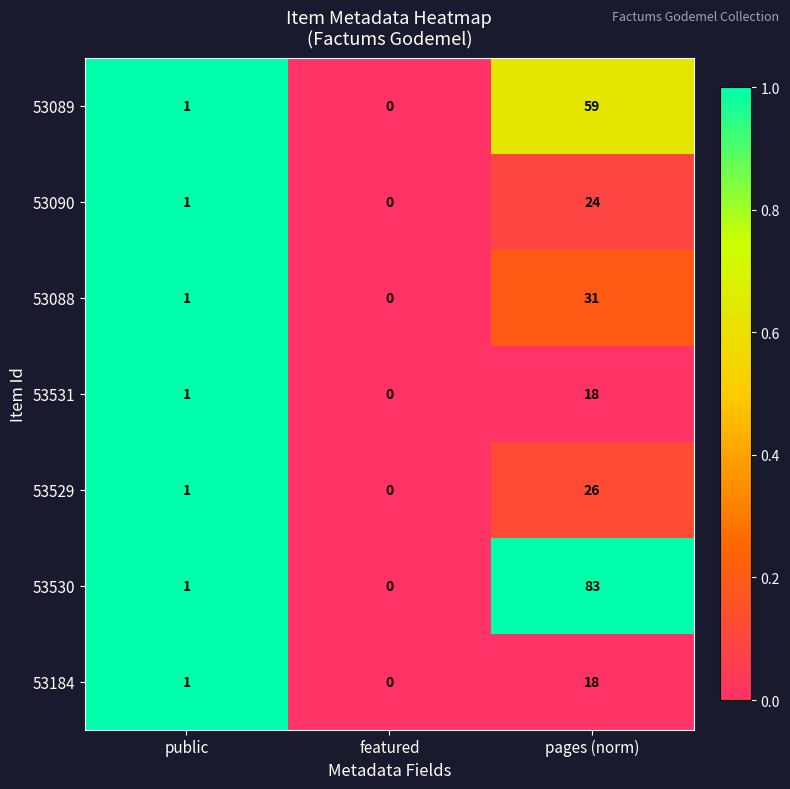

What is the sum of all 53530 values?

84